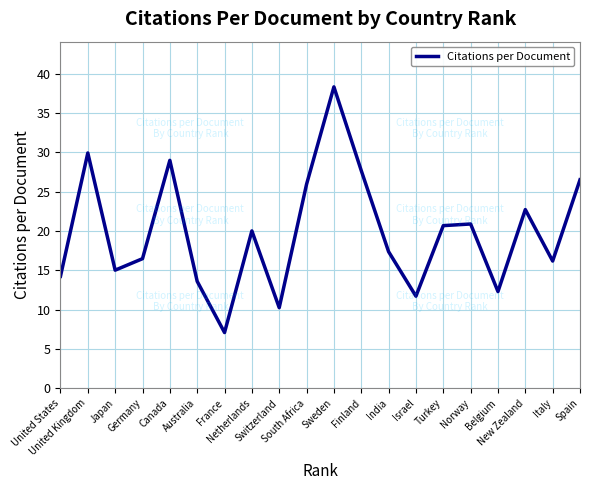

How many interior local peaks (higher than both neighbors) does the data have?

6